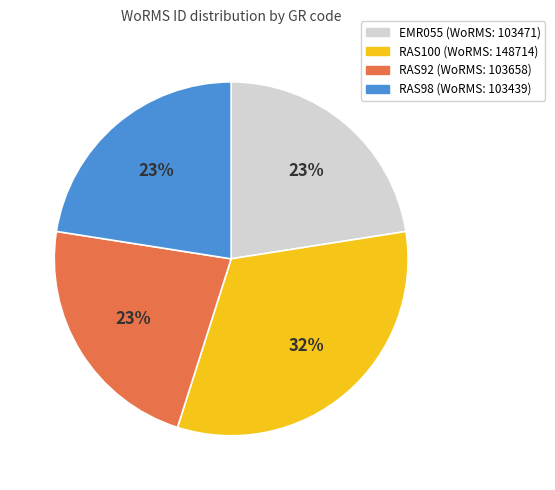

Approximately how many times larger is the value at RAS98 compared to EMR055?

1.0